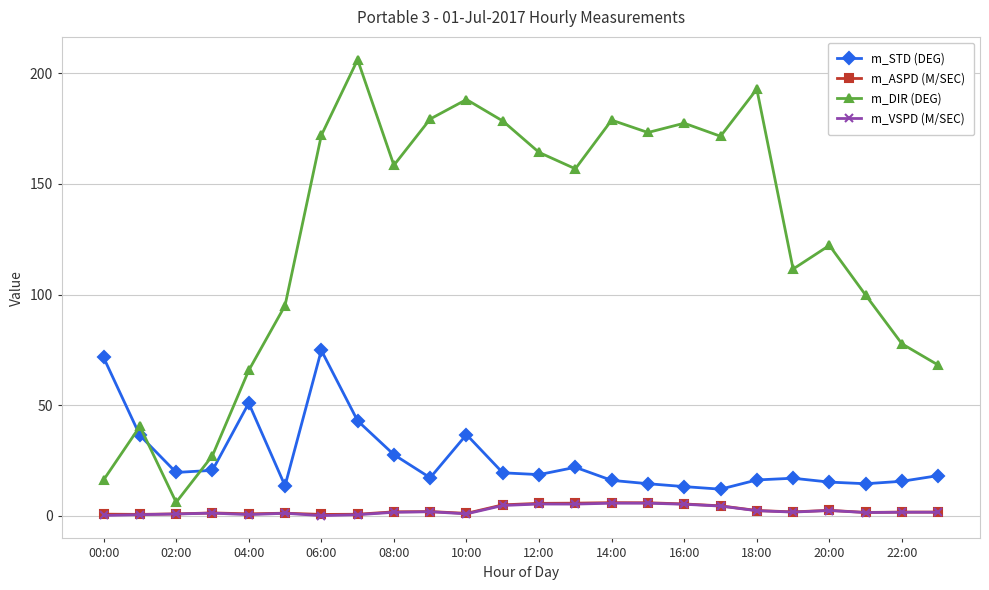

Does the chart display data point markers on the line(s)?

Yes